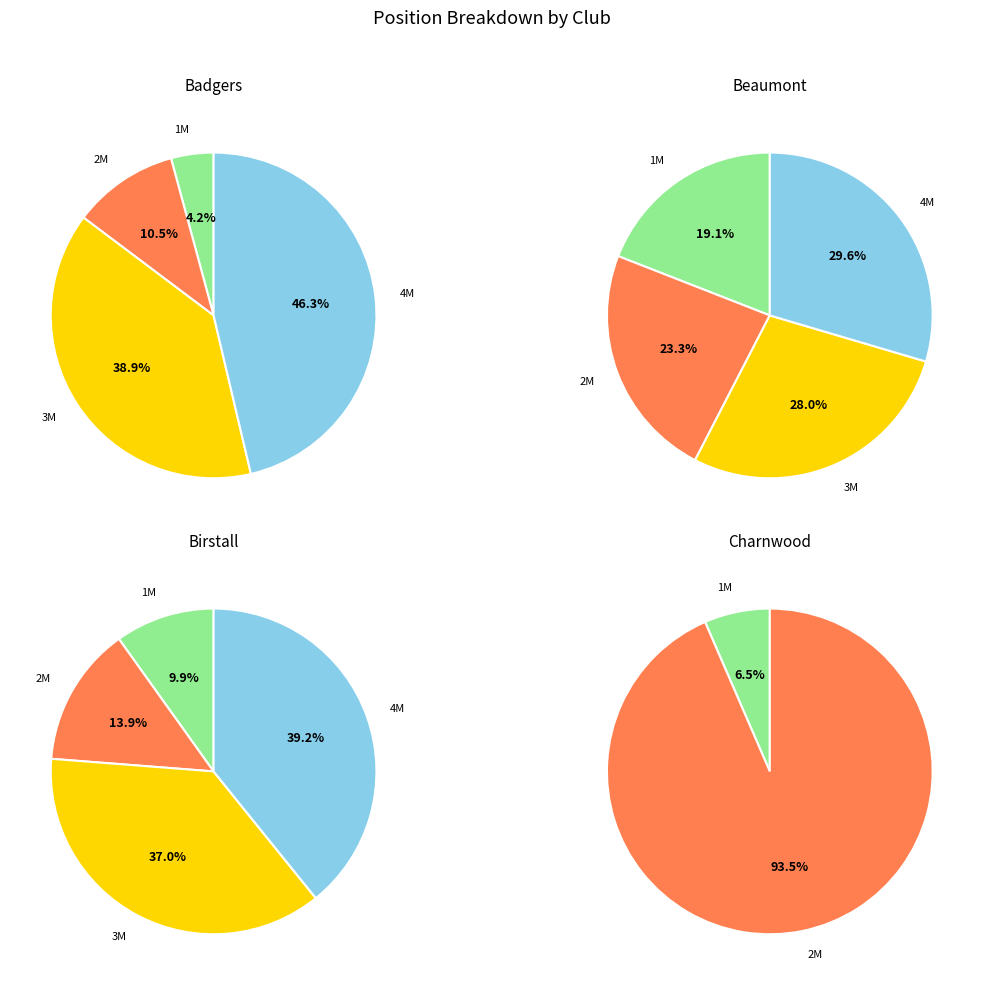

What is the difference between the highest and lowest values at 3?

158